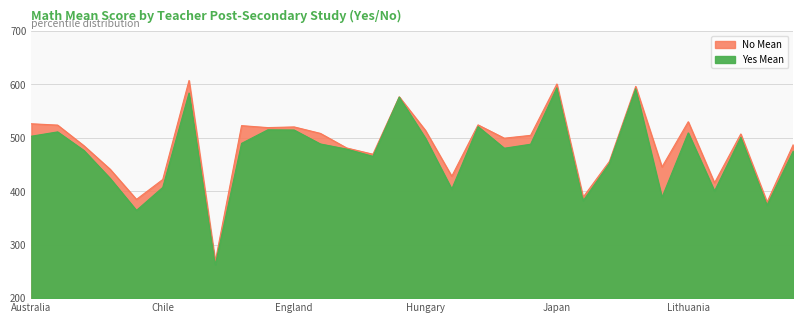

Reading right to left, transcribe all the data shown in this chart.

Yes Mean: 487.6	379.7	507.2	415.7	530.1	445.4	596.2	455.9	389.0	600.7	504.6	499.3	524.2	428.1	513.8	576.8	469.3	481.0	508.3	520.4	519.1	522.8	268.8	607.3	422.0	384.8	441.1	485.2	523.8	526.3
No Mean: 475.6	373.8	500.9	400.3	509.2	388.4	591.8	452.2	382.2	593.6	488.0	480.5	521.0	404.0	499.1	576.2	465.3	478.9	488.5	514.6	515.0	489.6	262.4	583.8	407.2	364.2	424.0	476.3	511.1	503.0